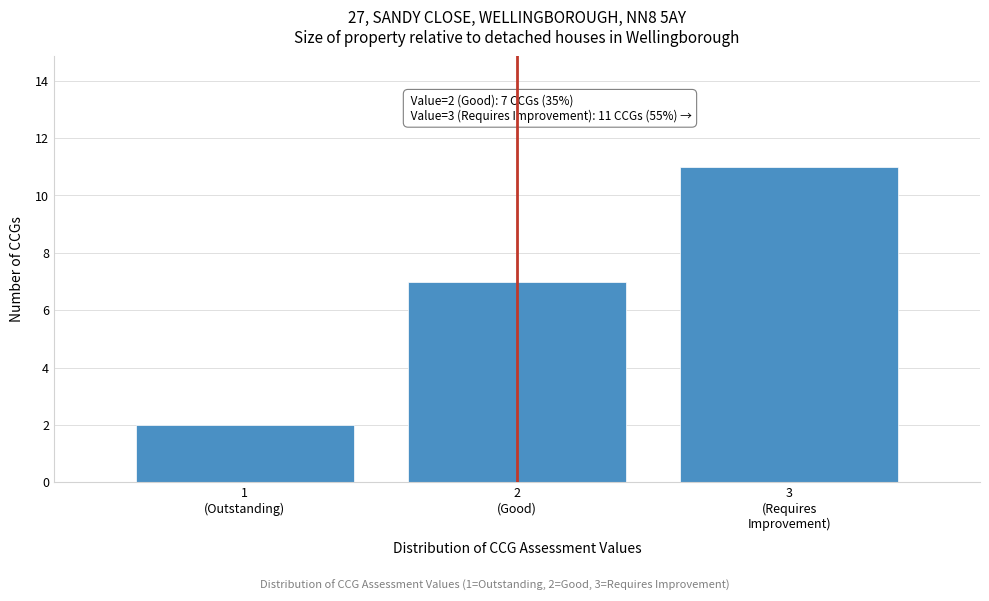

Reading right to left, transcribe all the data shown in this chart.

11	7	2